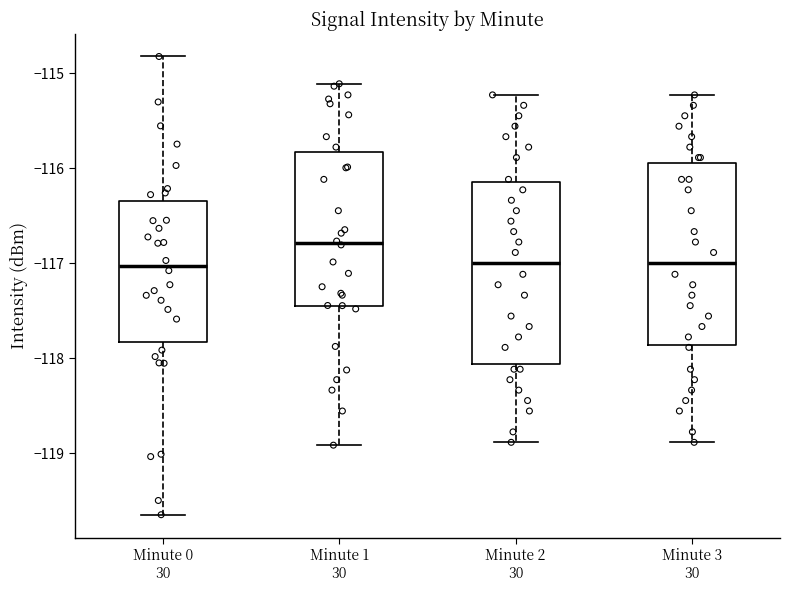

Where does the lower whisker of the box for Minute 3 end on the y-axis? The values are not printed on the chart, so give them approximately, as read against the axis.

-118.9